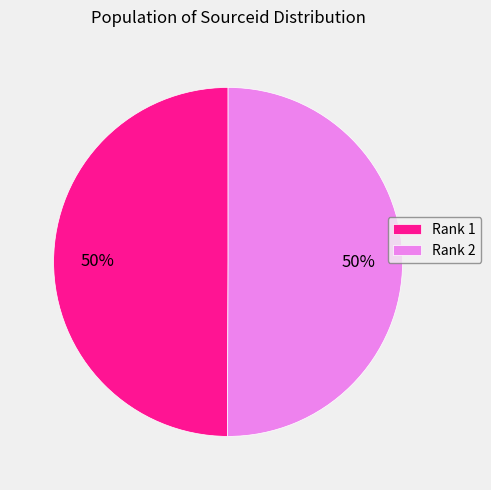

Do Rank 2 and Rank 1 together represent more than half of the pie?

Yes